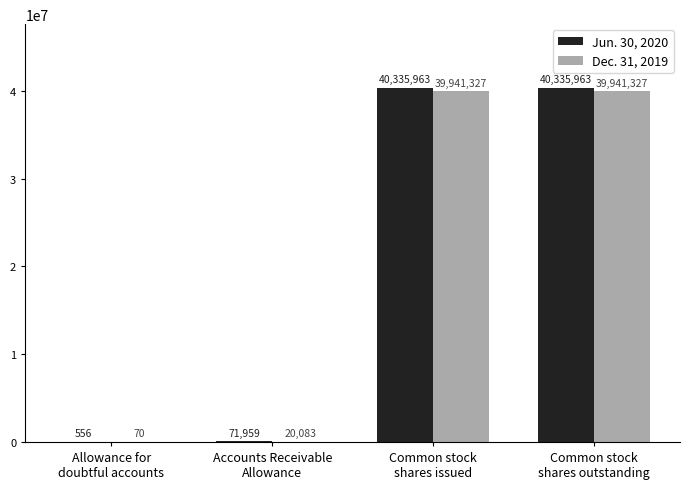

What is the greatest value displayed?

40335963